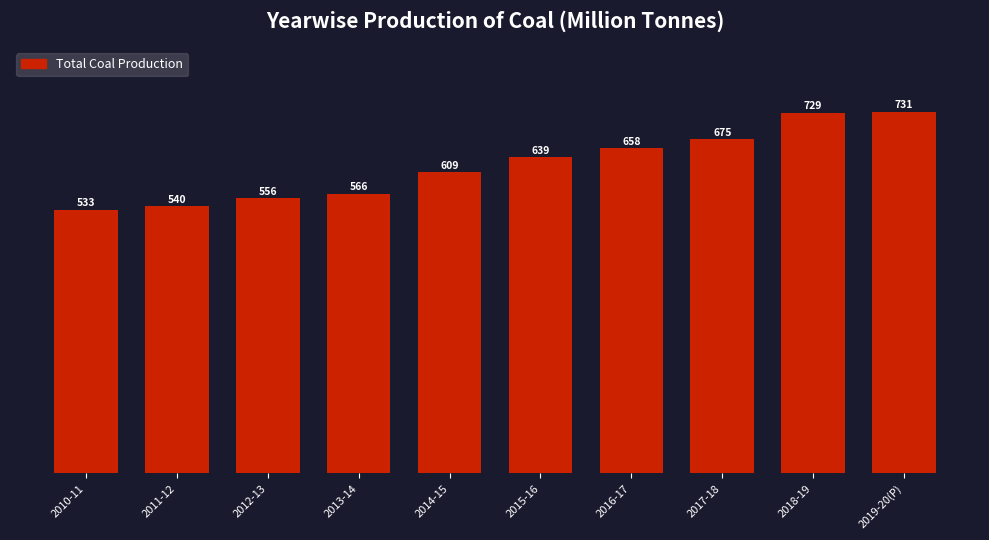

What is the average value?

623.6